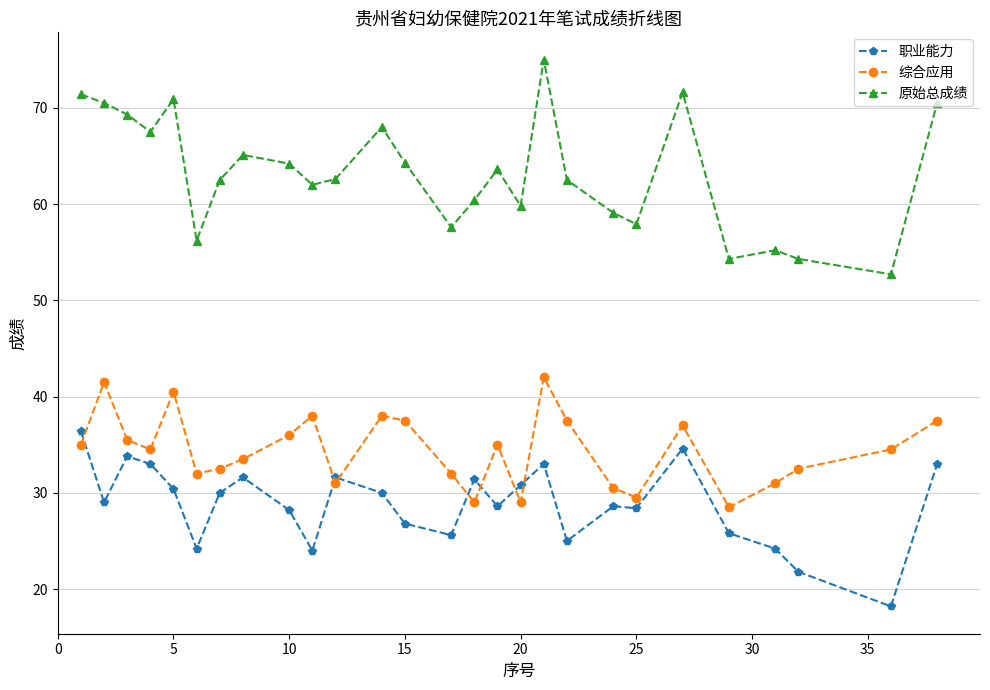

List the series in order of their peak value, highest first.

原始总成绩, 综合应用, 职业能力